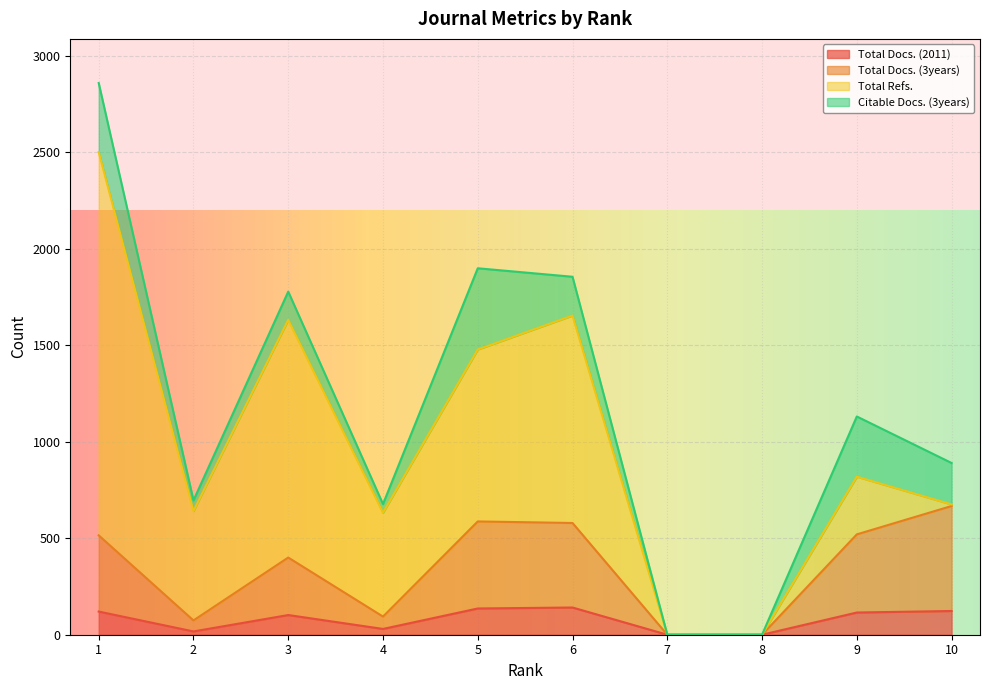

Between 7 and 5, which is larger?

5